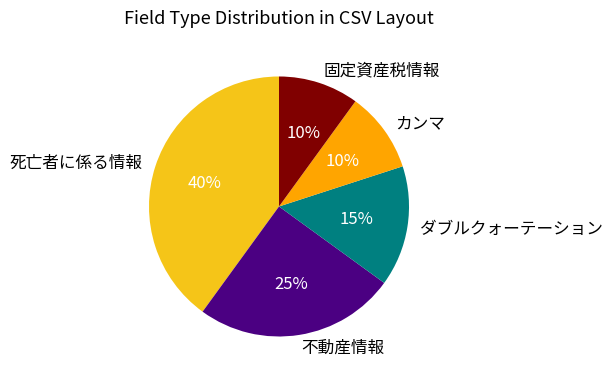

Is it true that 不動産情報 is 33% of the pie?

False